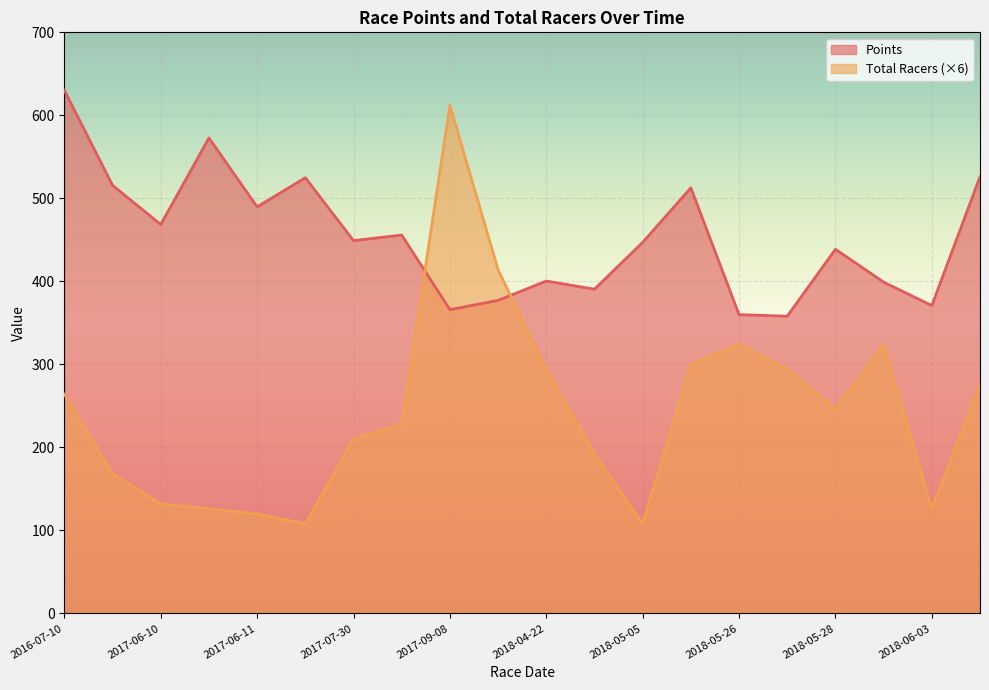

Which has a higher value, 2018-06-03 or 2018-05-27?

2018-06-03